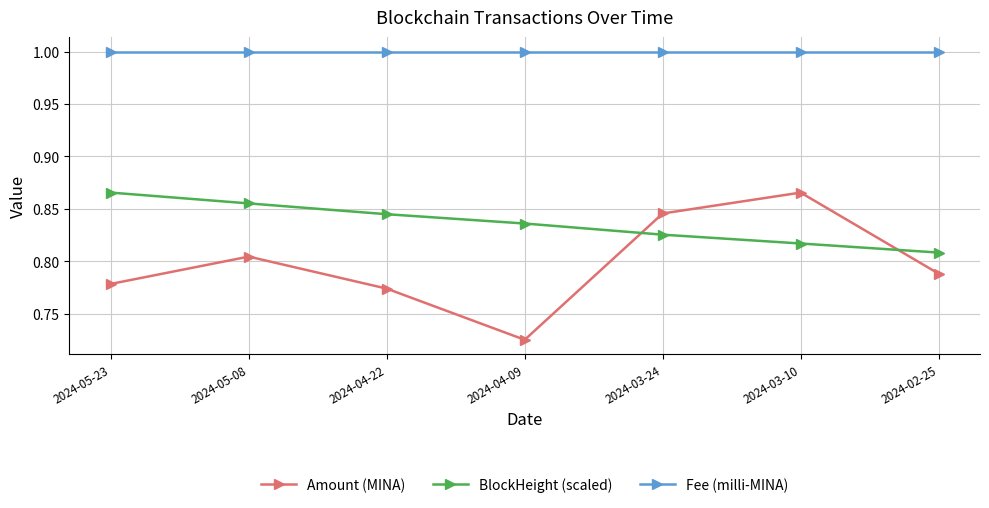

How many categories are shown in the chart?

7